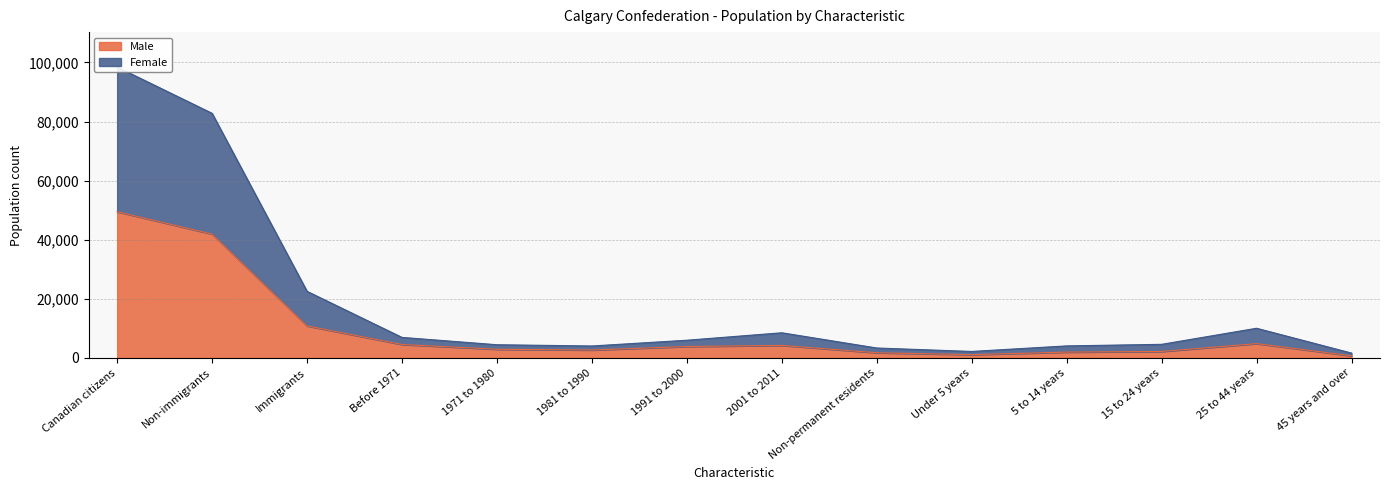

The value of Male at 1981 to 1990 is 2680. True or false?

True